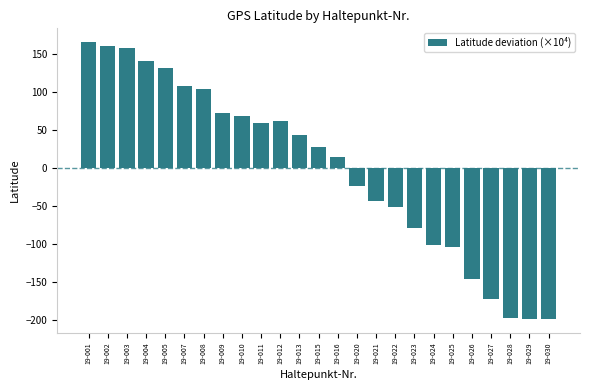

Between 19-016 and 19-030, which is larger?

19-016